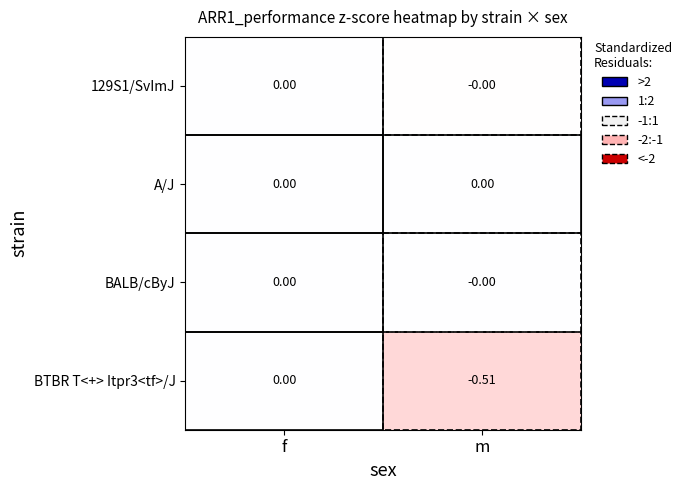

What is the difference between the highest and lowest values at m?

0.5